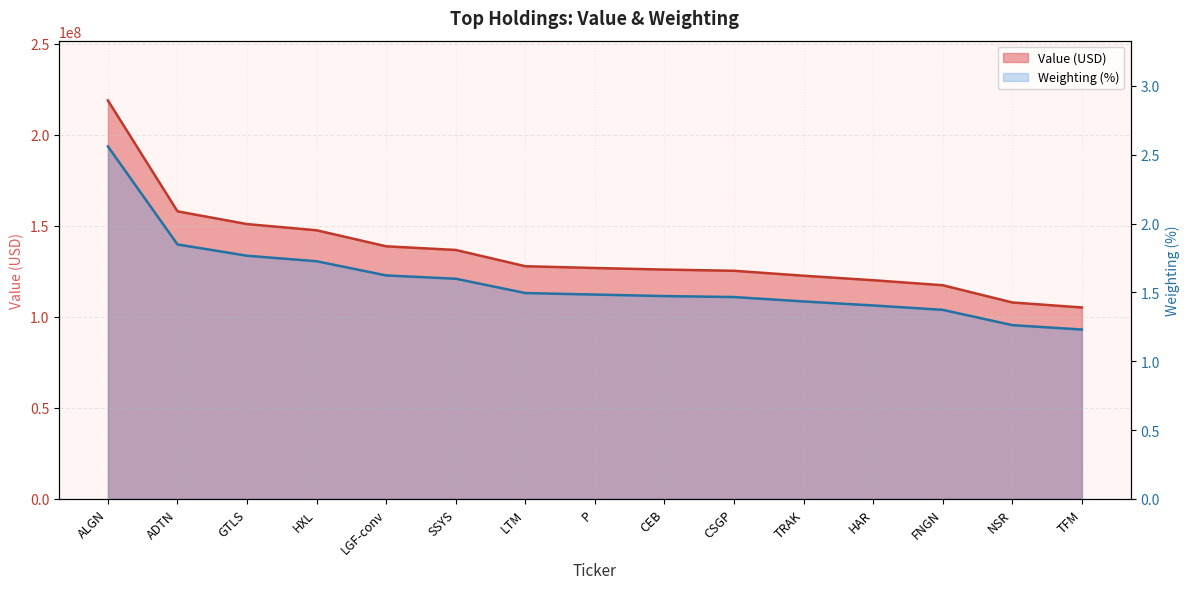

What value does the Value (USD) series have at TFM?

105194000.0